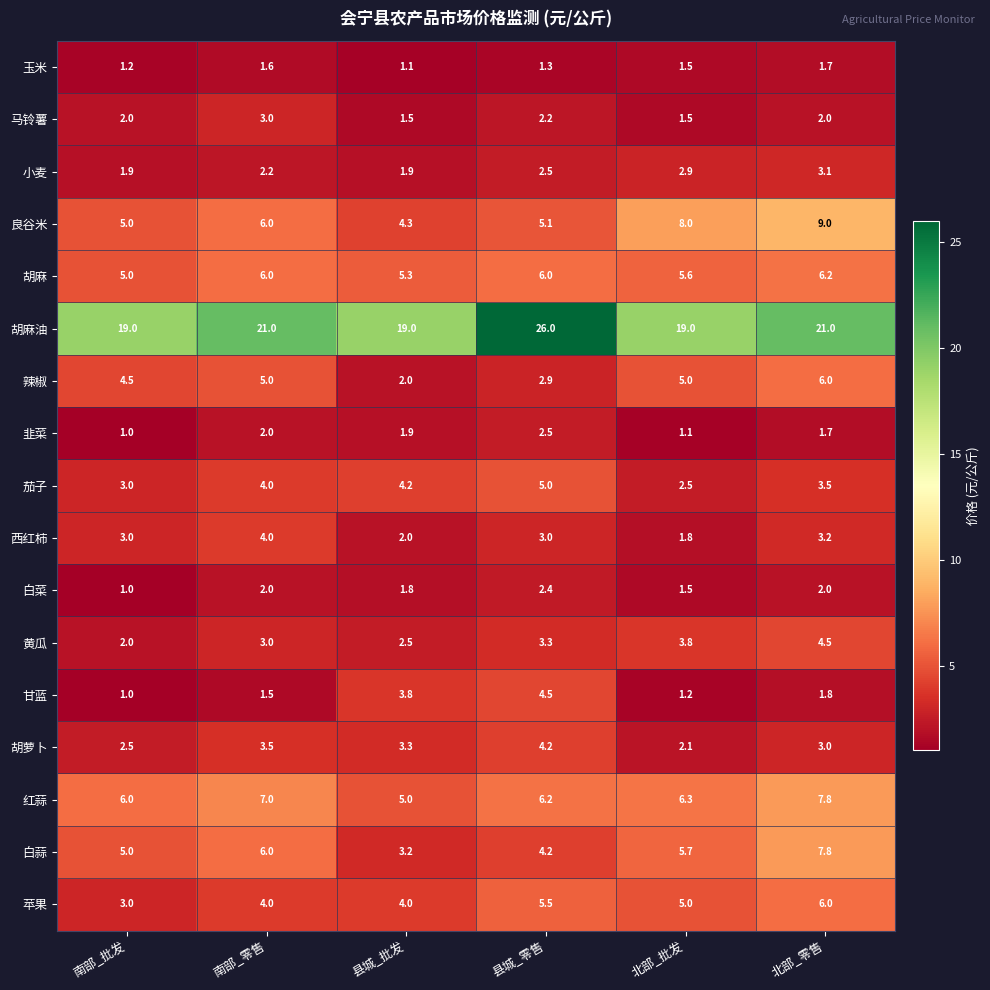

Which series changed the most between 南部_零售 and 北部_零售?

良谷米